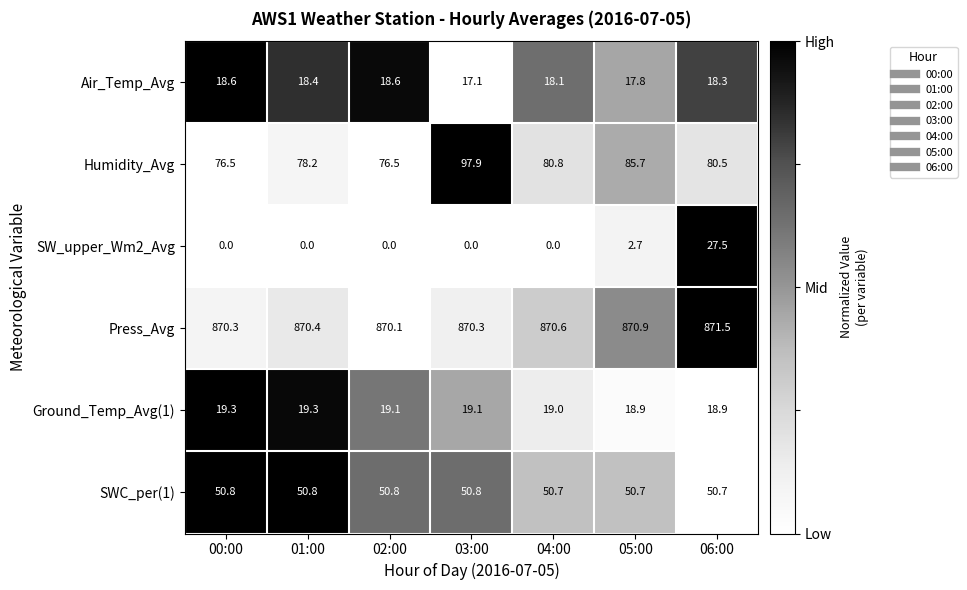

The value of Ground_Temp_Avg(1) at 03:00 is 5.4. True or false?

False